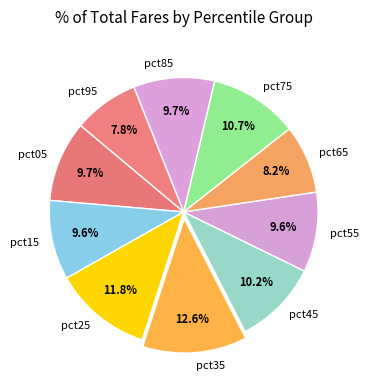

What is the largest slice in the pie chart?

pct35